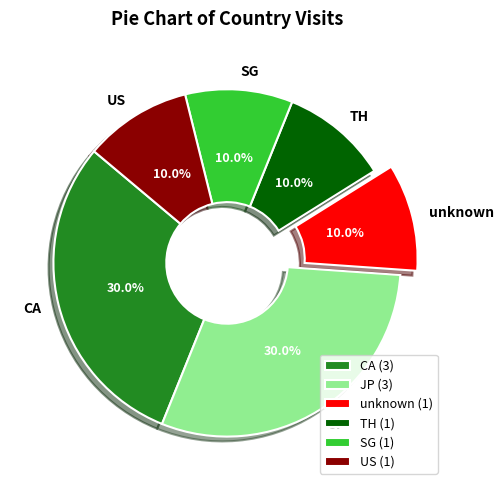

Do JP and unknown together represent more than half of the pie?

No